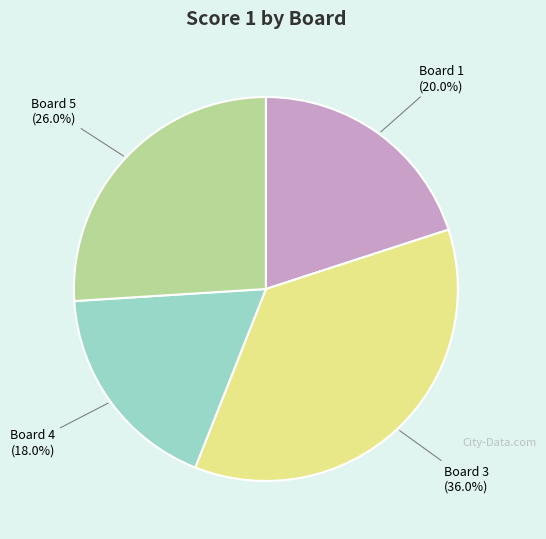

Which slice is the largest?

Board 3